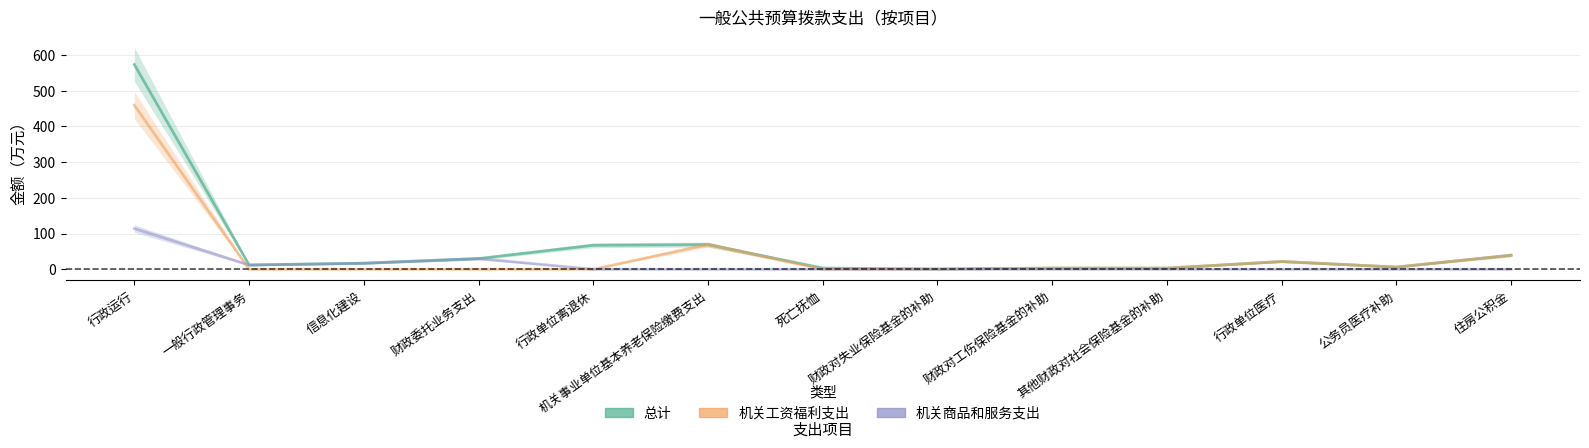

At how many categories does at least one series exceed 448?

1